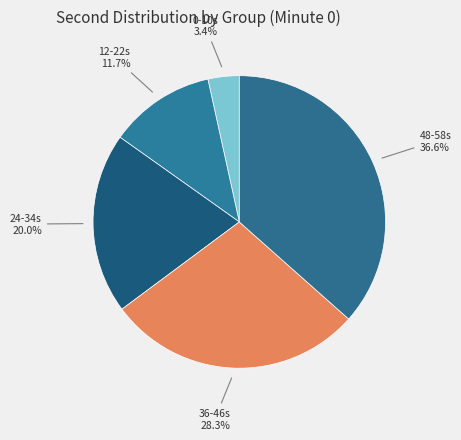

How many segments does this pie chart have?

5